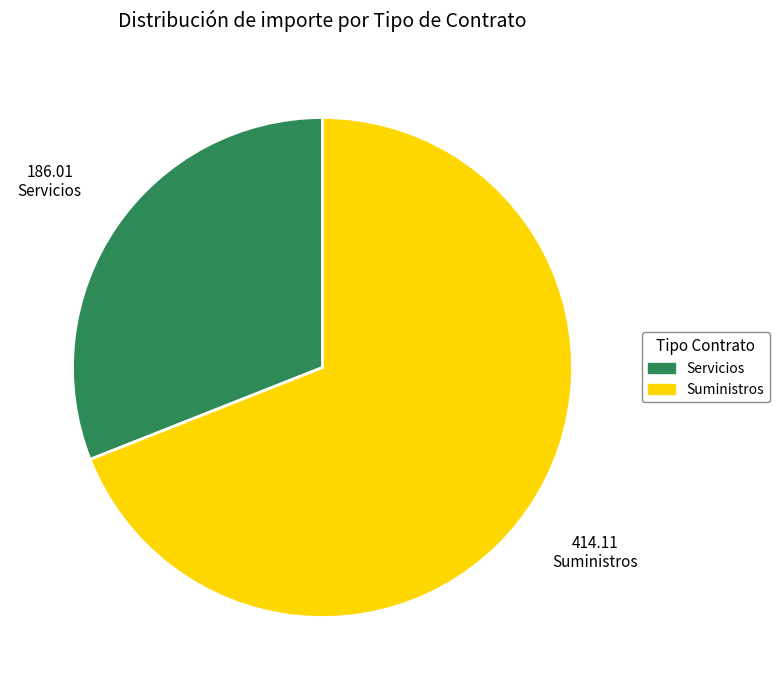

Is there any slice that represents more than half of the pie?

Yes